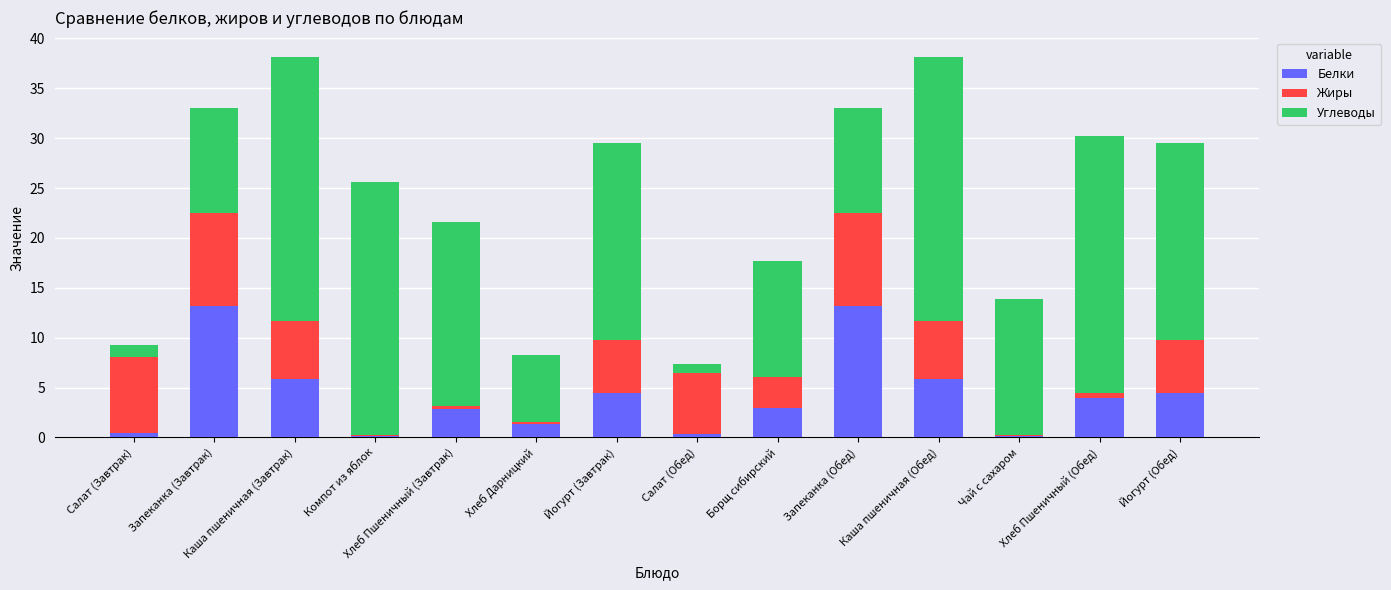

Where does the Белки series first go above 3?

Запеканка (Завтрак)